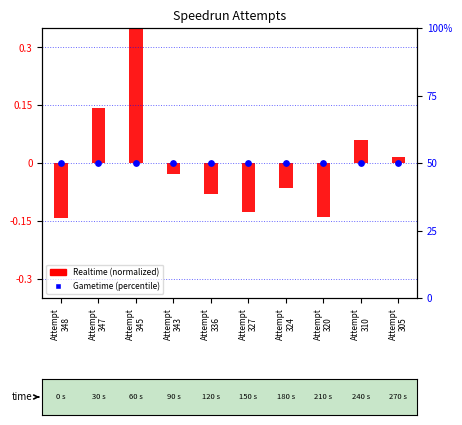

At how many categories does at least one series exceed 48?

10